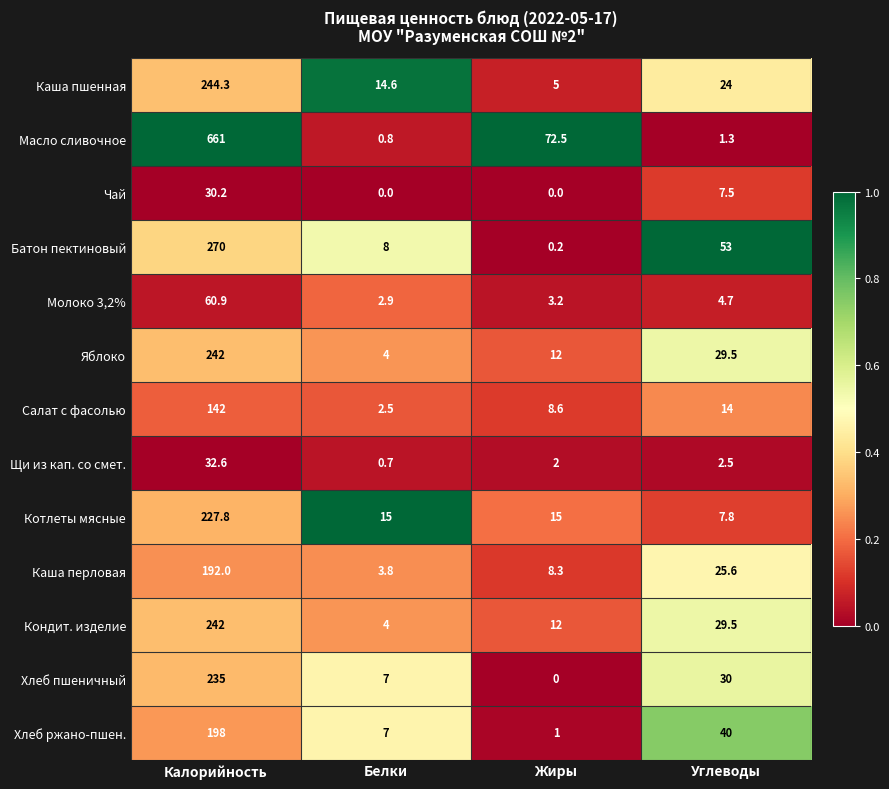

True or false: Яблоко has a value of 125.5 at Калорийность.

False